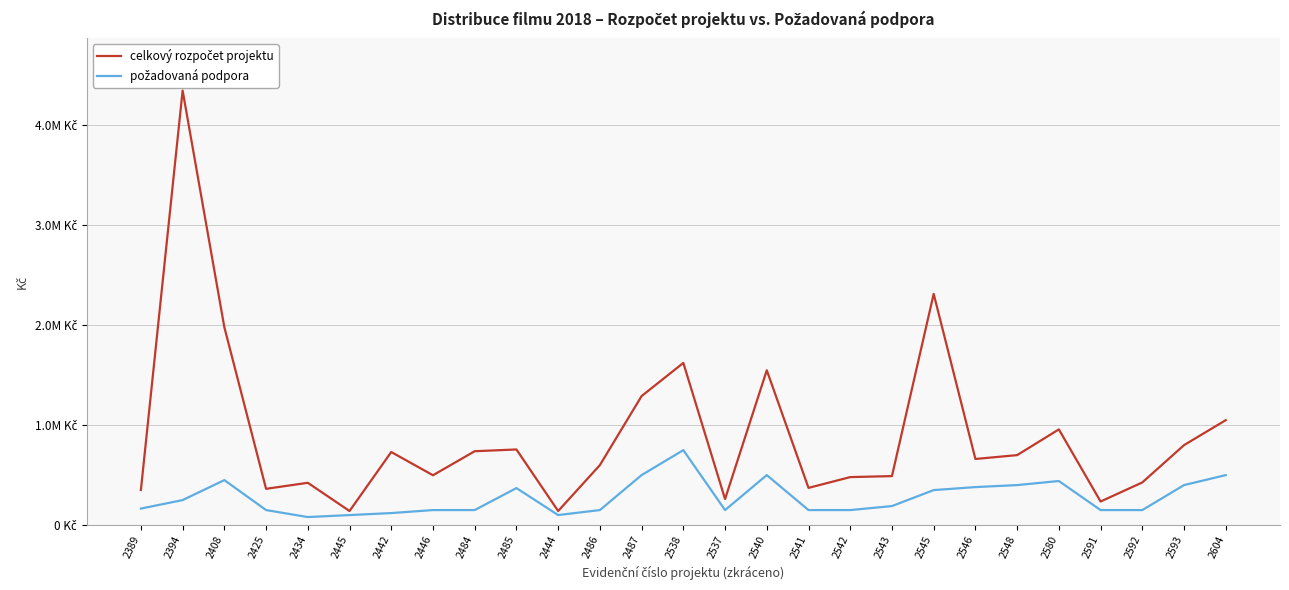

What is the value of the požadovaná podpora point at the 15th from the left?

150000